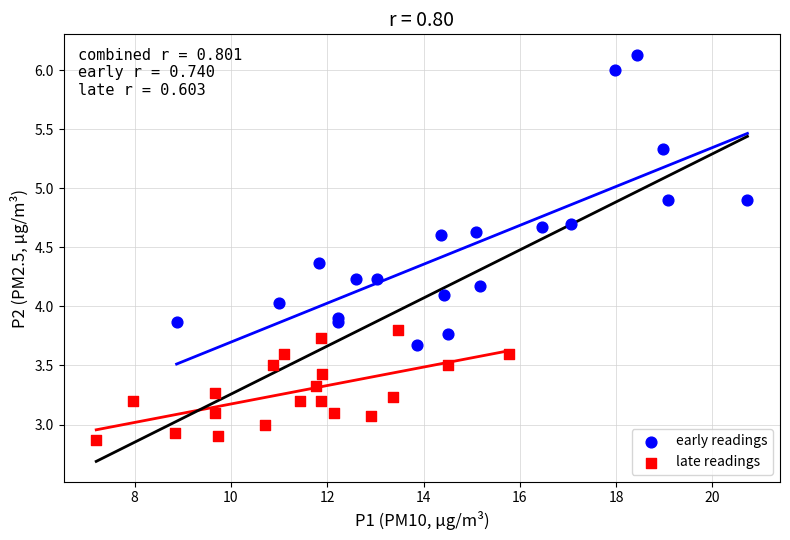

Which series has the largest Y range (max minus min)?

early readings